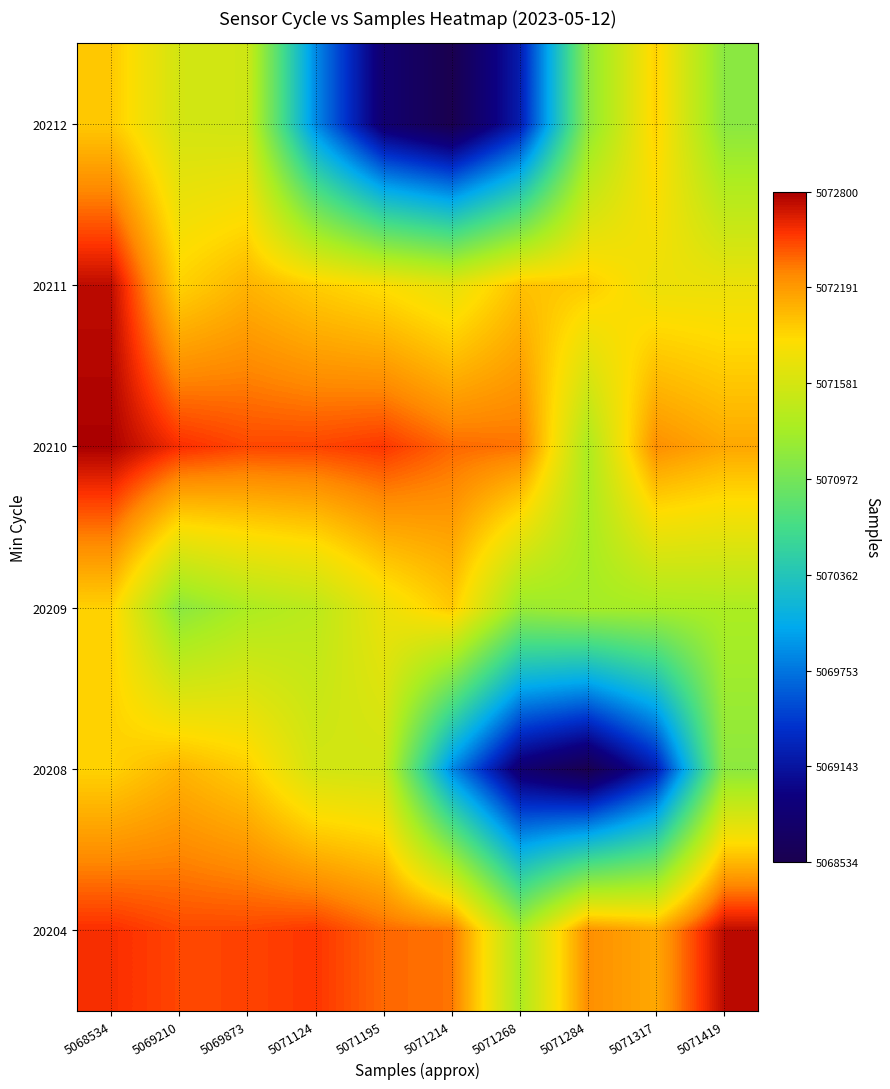

What is the spread (max minus min) of values at 5071214?

3845